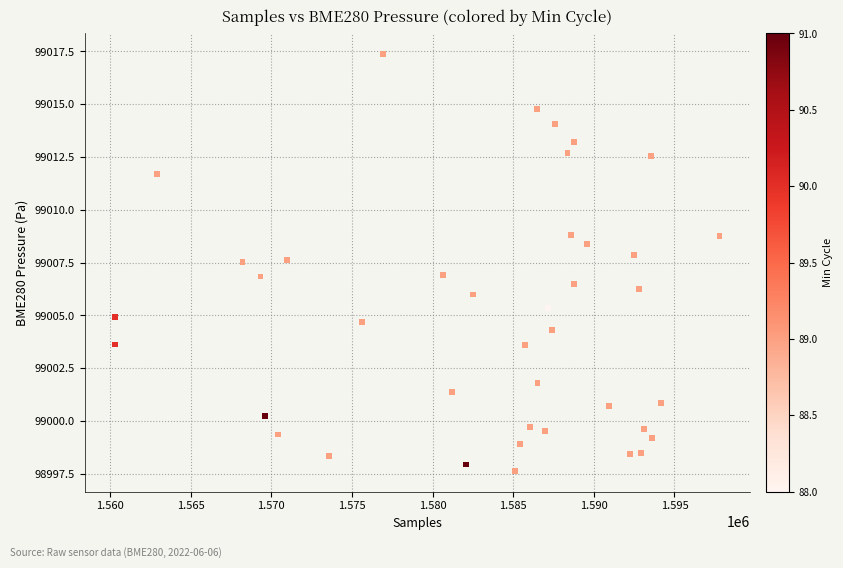

What is the range of X values (max minus min)?

37501.0